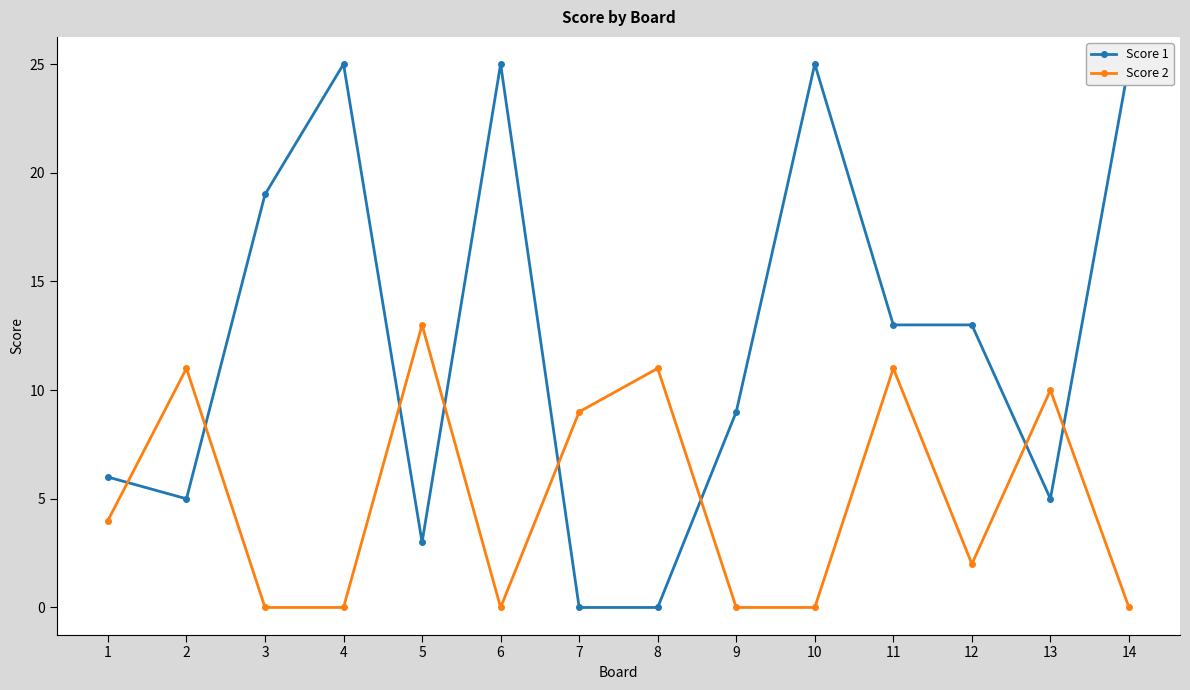

Which series has the widest spread of values?

Score 1